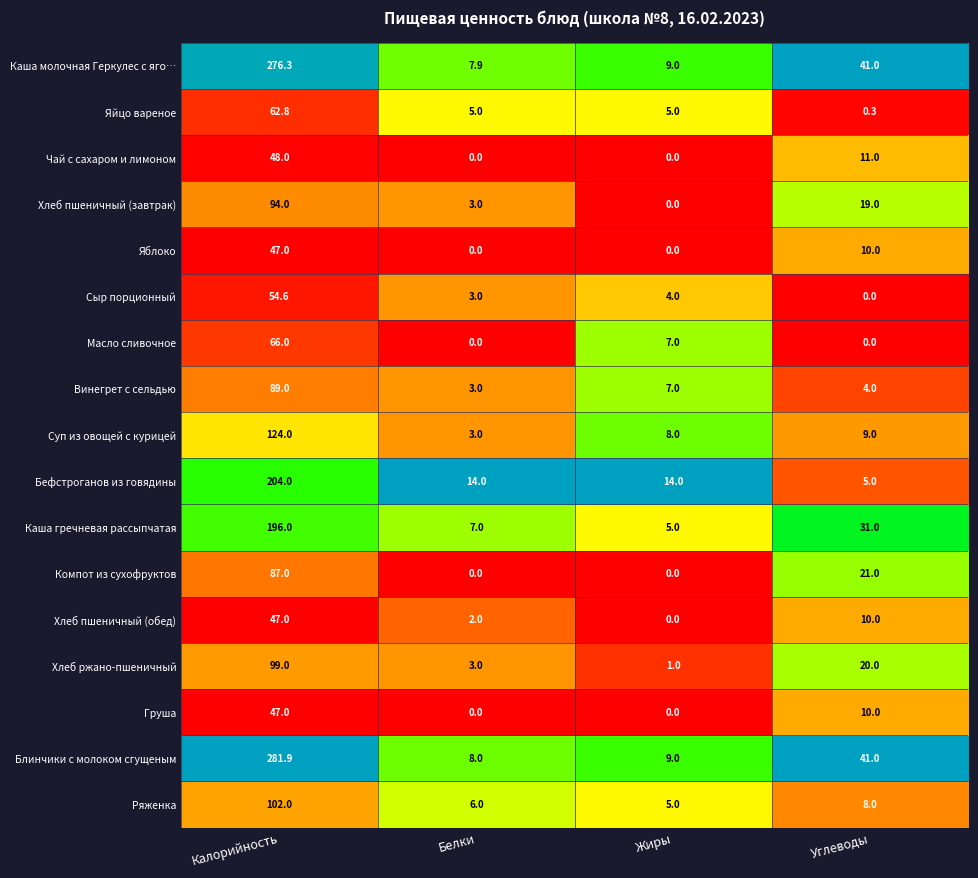

At how many categories does at least one series exceed 0?

4